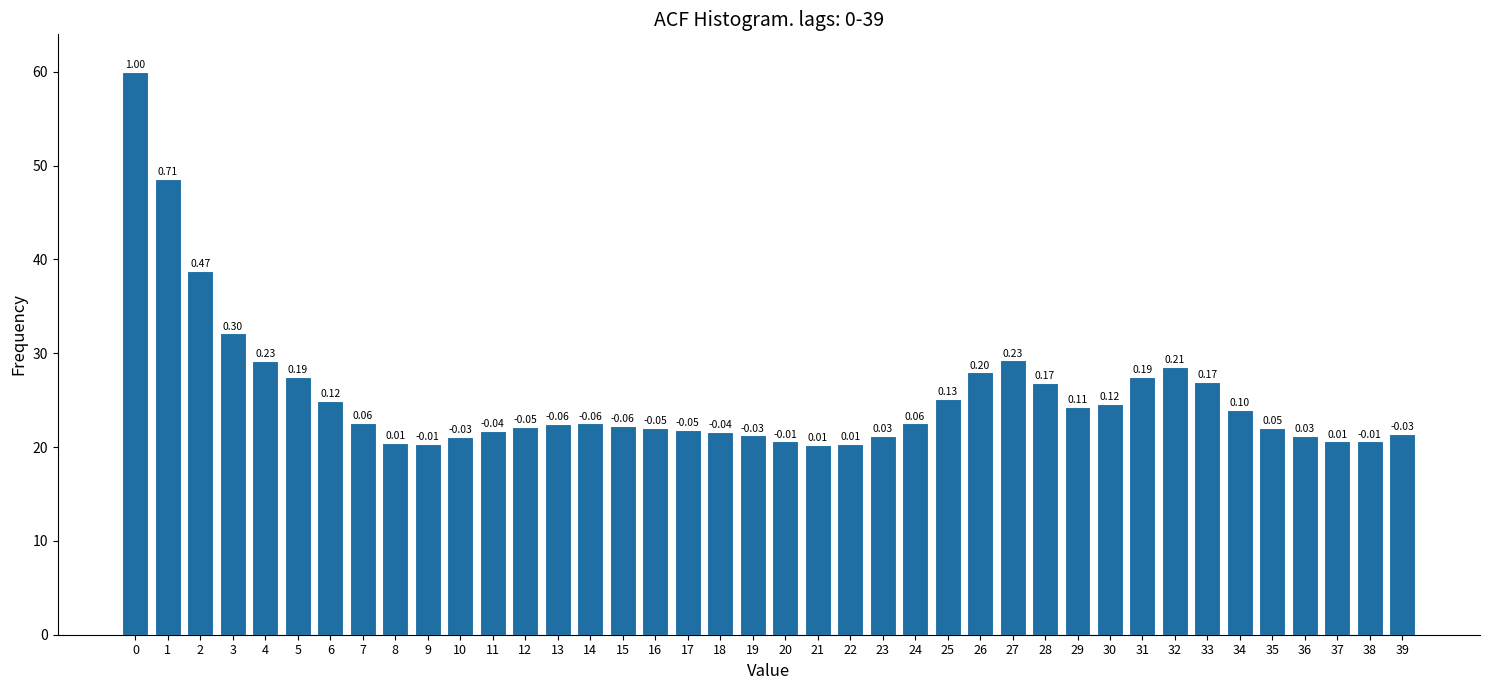

Does the chart contain any negative values?

No